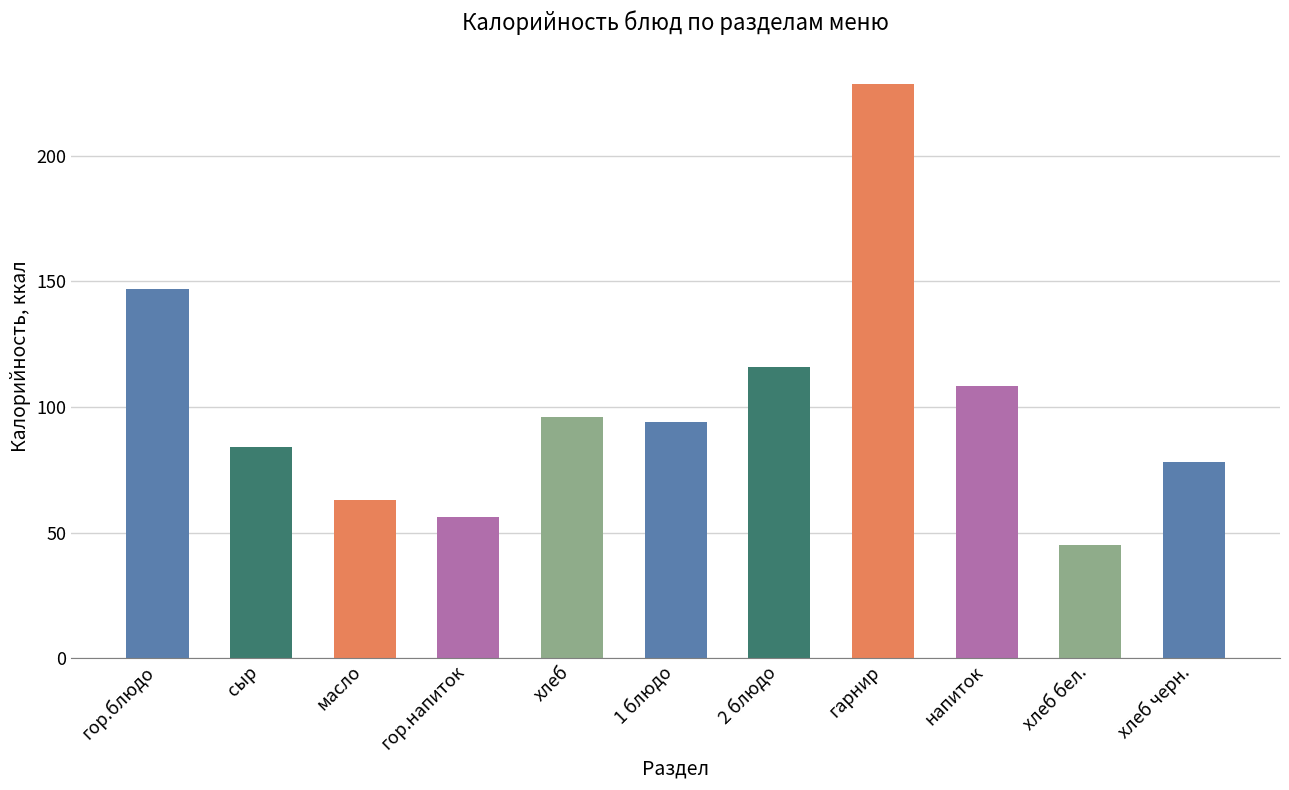

What is the average value?

101.4